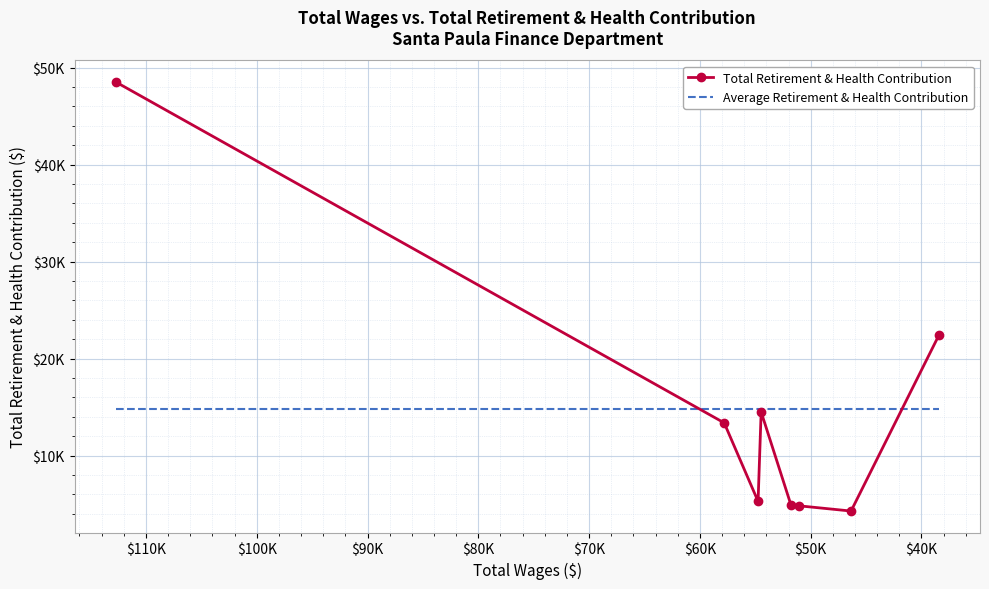

The value of Average Retirement & Health Contribution at $80K is 22889.4. True or false?

False